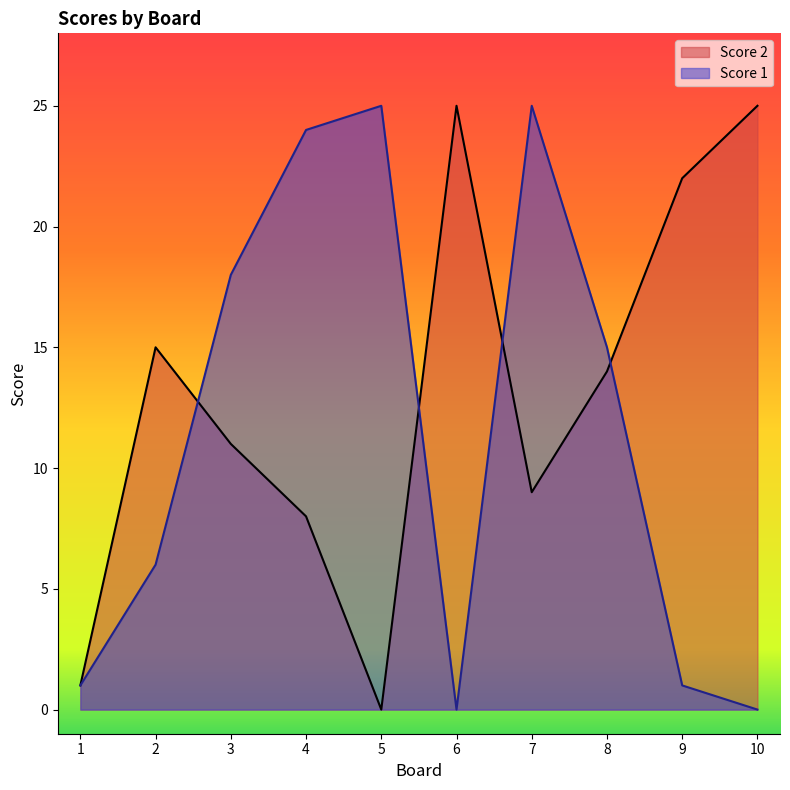

In Score 2, how many points are higher than both neighbors (excluding endpoints)?

2